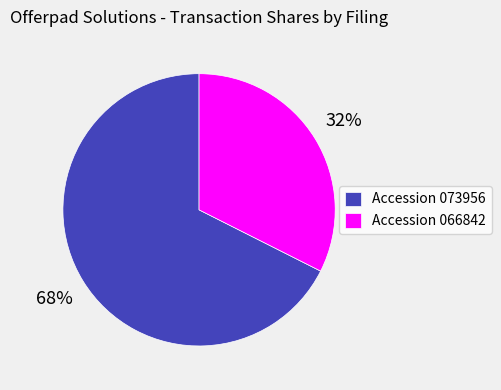

Which category accounts for the majority?

Accession 073956